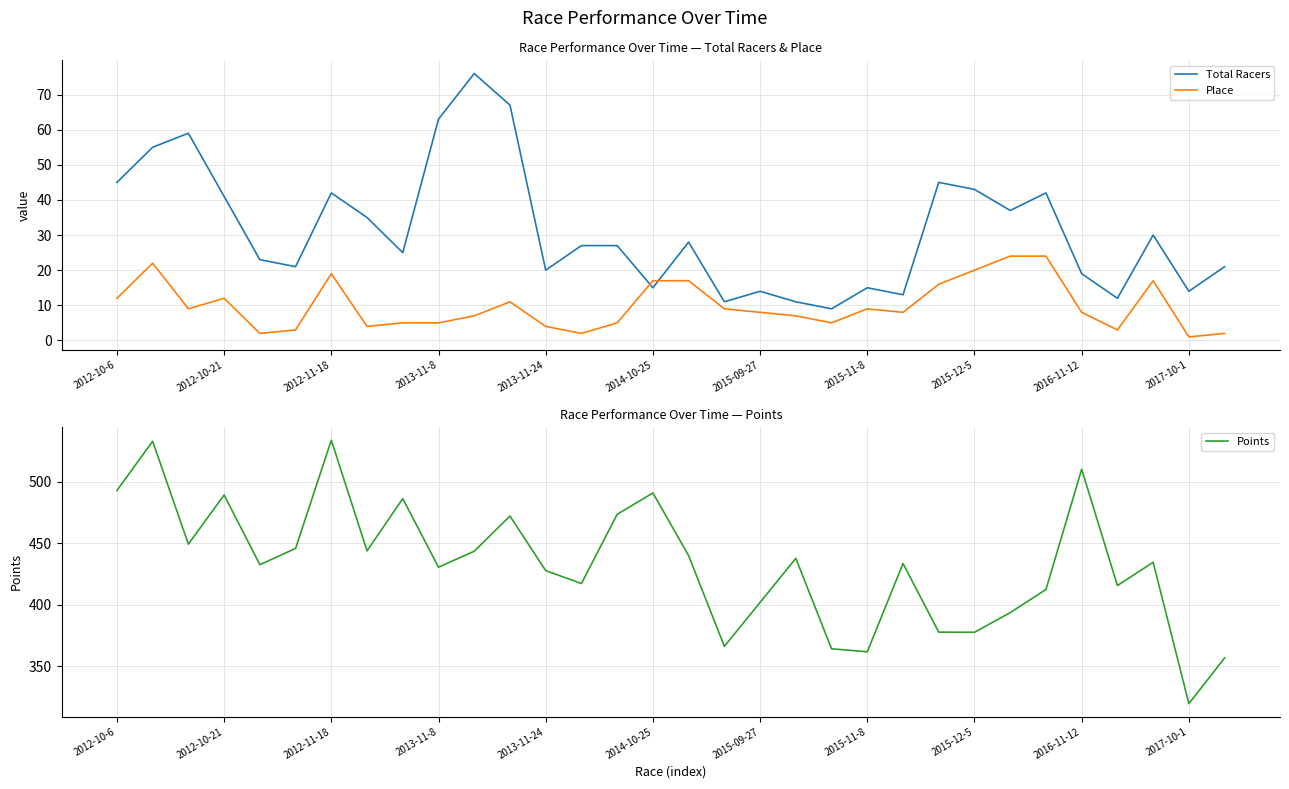

Is this an area chart (filled region under the line)?

No